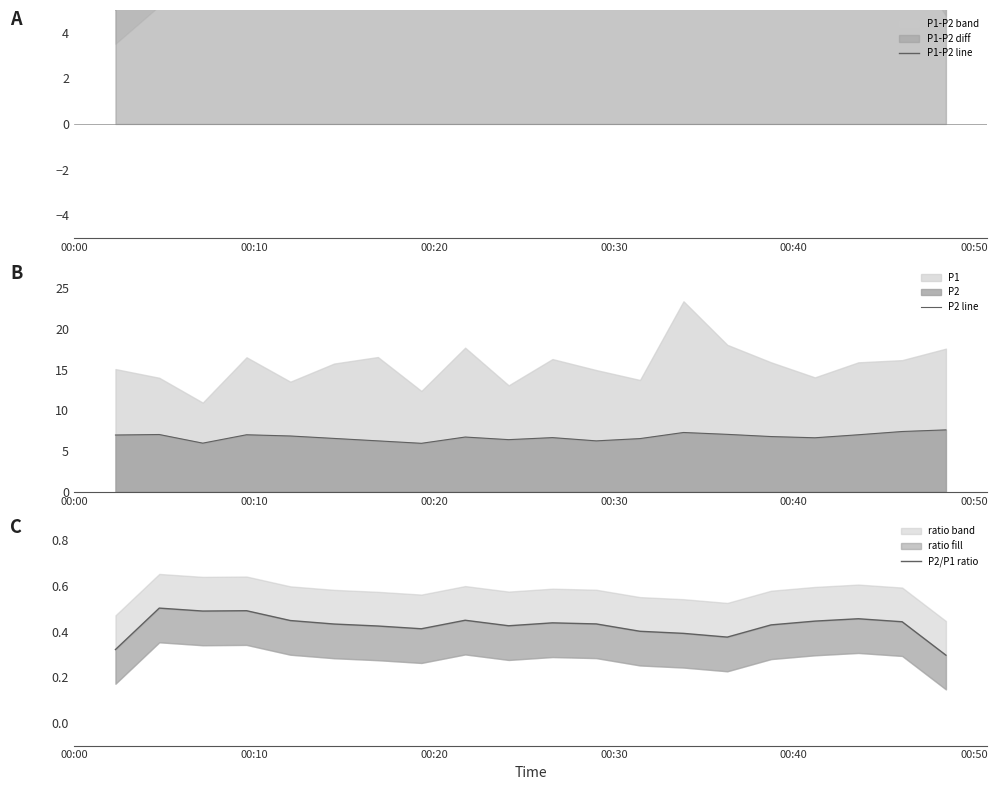

Rank the series by their average value, from lowest to highest.

P2/P1 ratio, P2 line, P1-P2 line